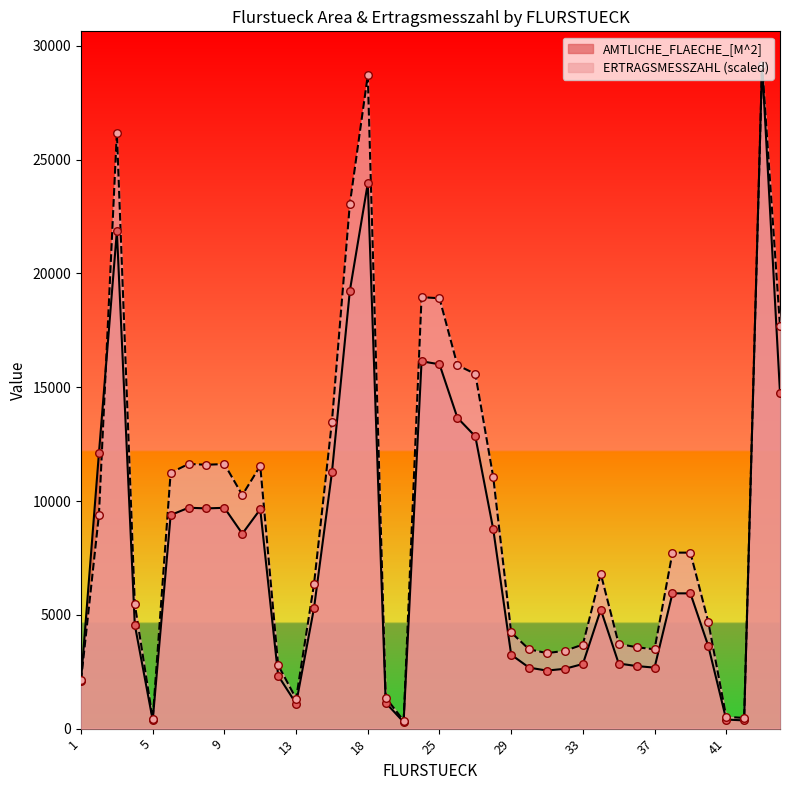

At which category is the sum across all series the highest?

43